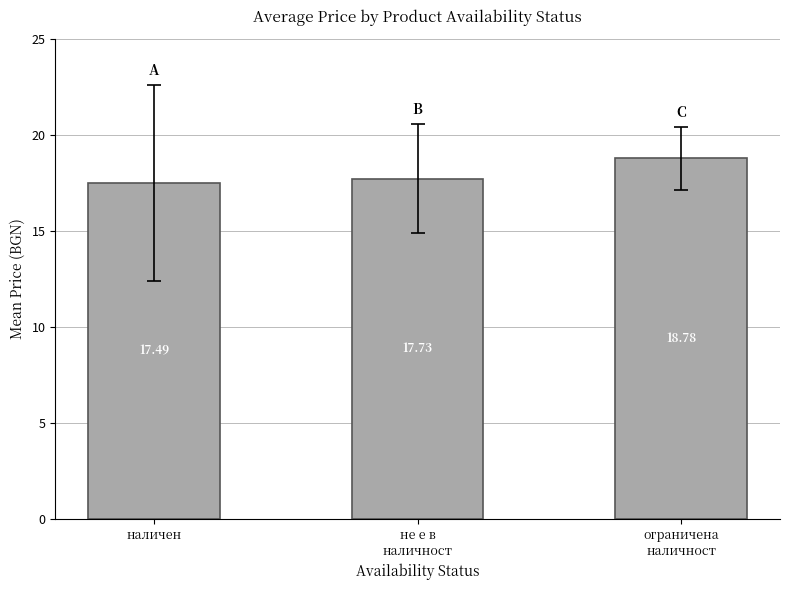

What is the difference between the maximum and minimum values?

1.3